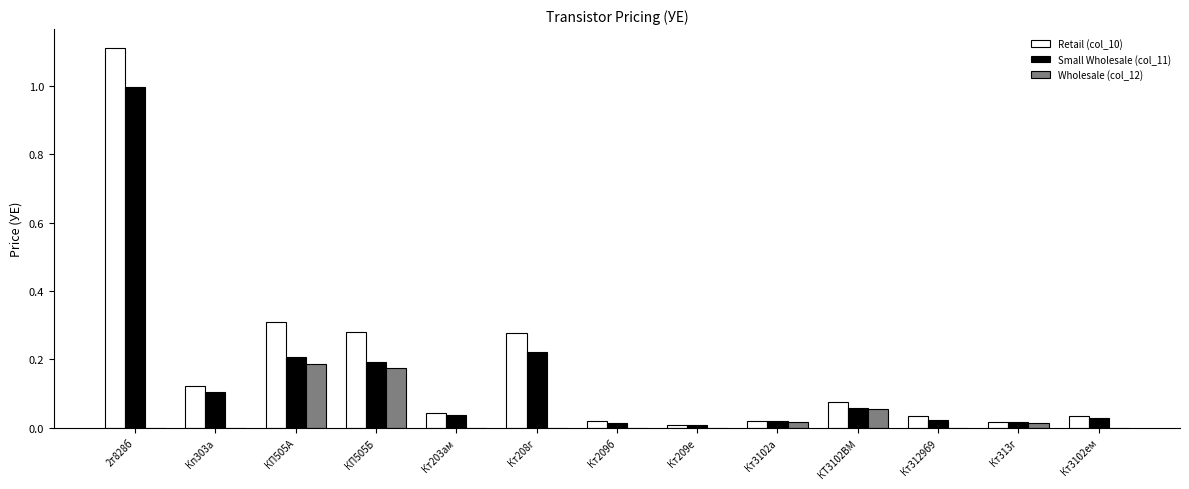

True or false: Retail (col_10) has a value of 0.0 at Кт313г.

True